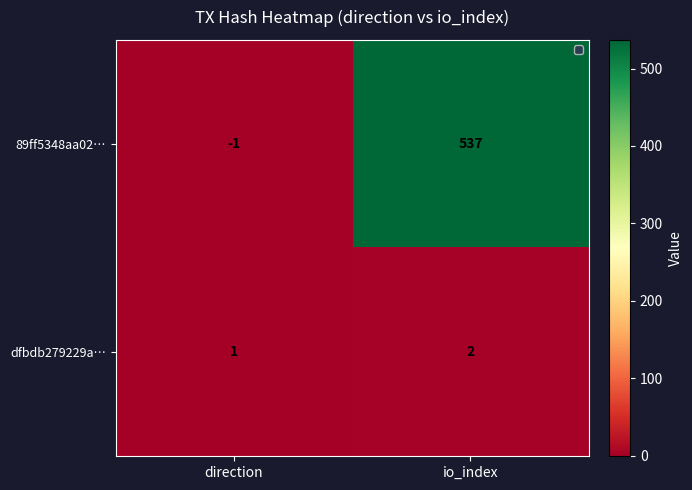

At io_index, list the series in order from smallest to largest.

dfbdb279229a…, 89ff5348aa02…